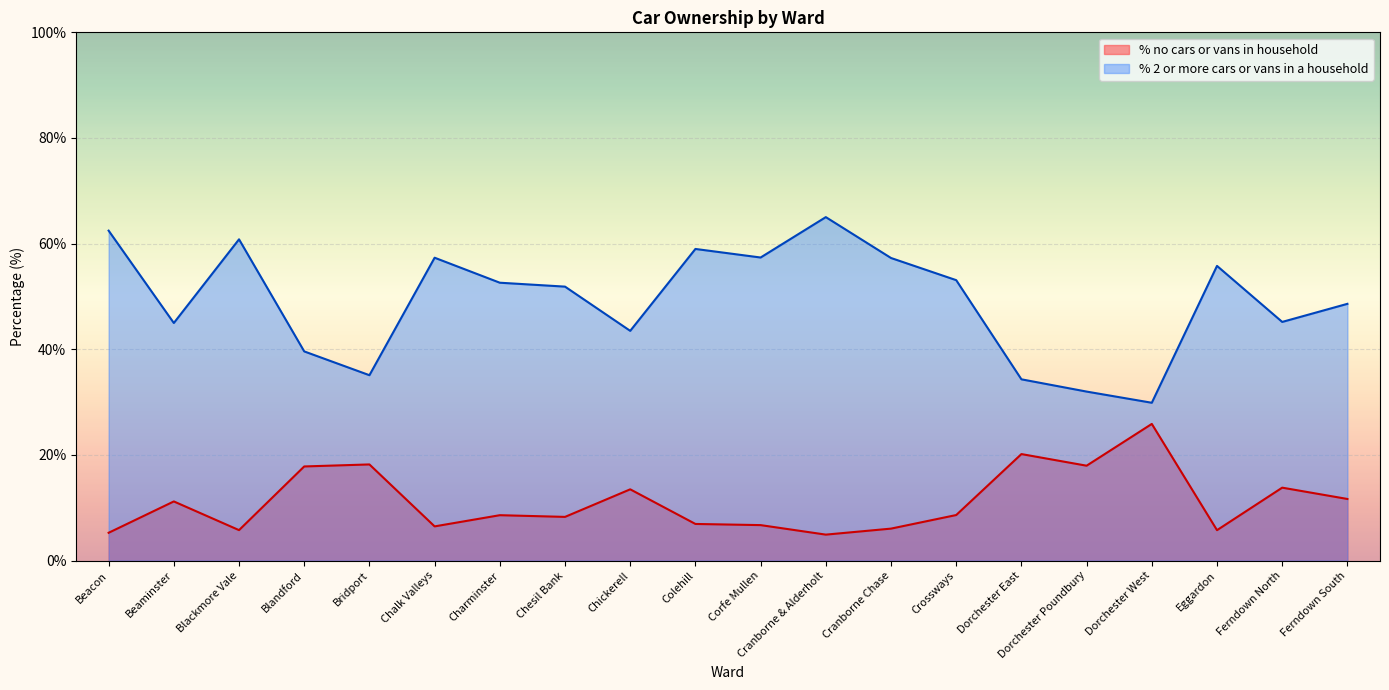

What is the maximum value shown in the chart?

65.0